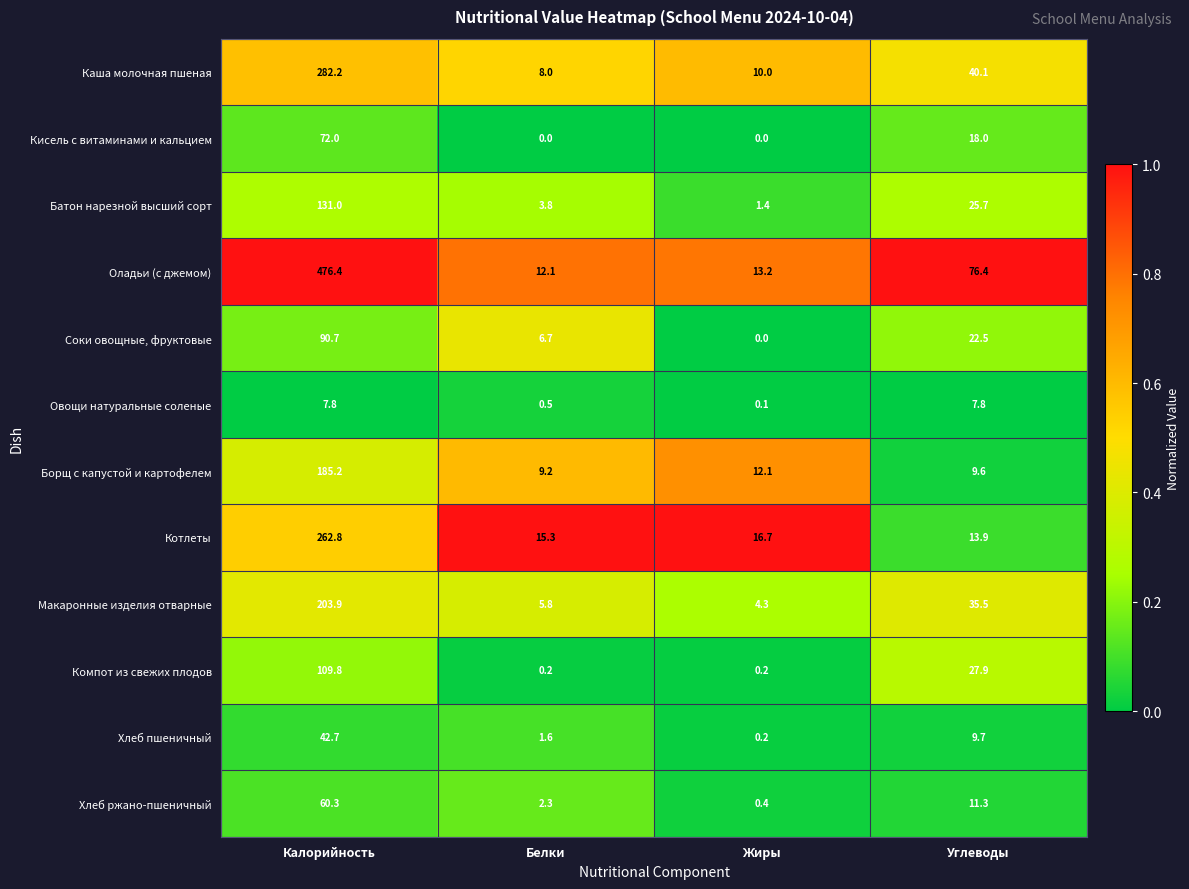

At which category is the sum across all series the highest?

Калорийность